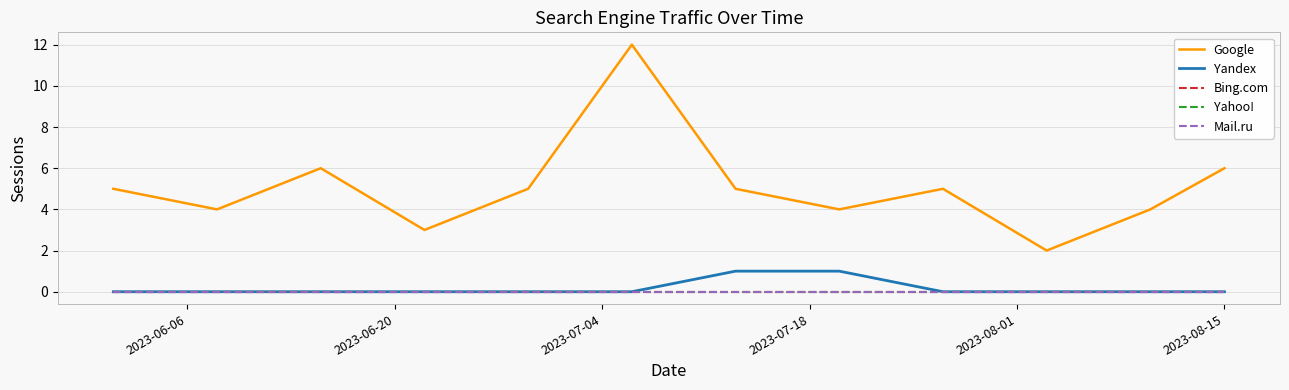

True or false: Google and Bing.com intersect in this chart.

False